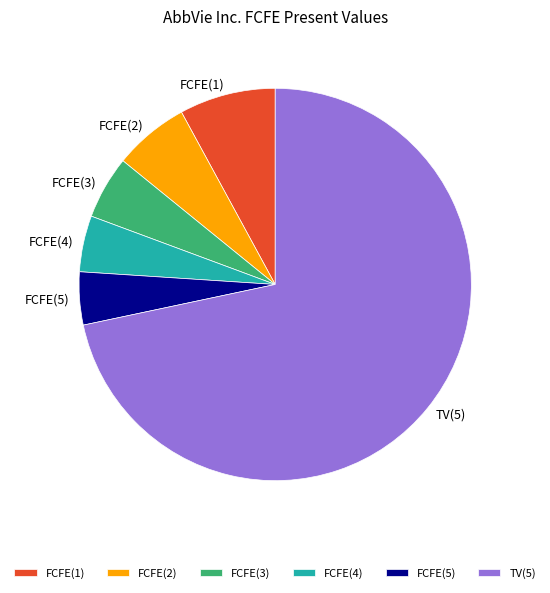

Does any single category account for the majority?

Yes